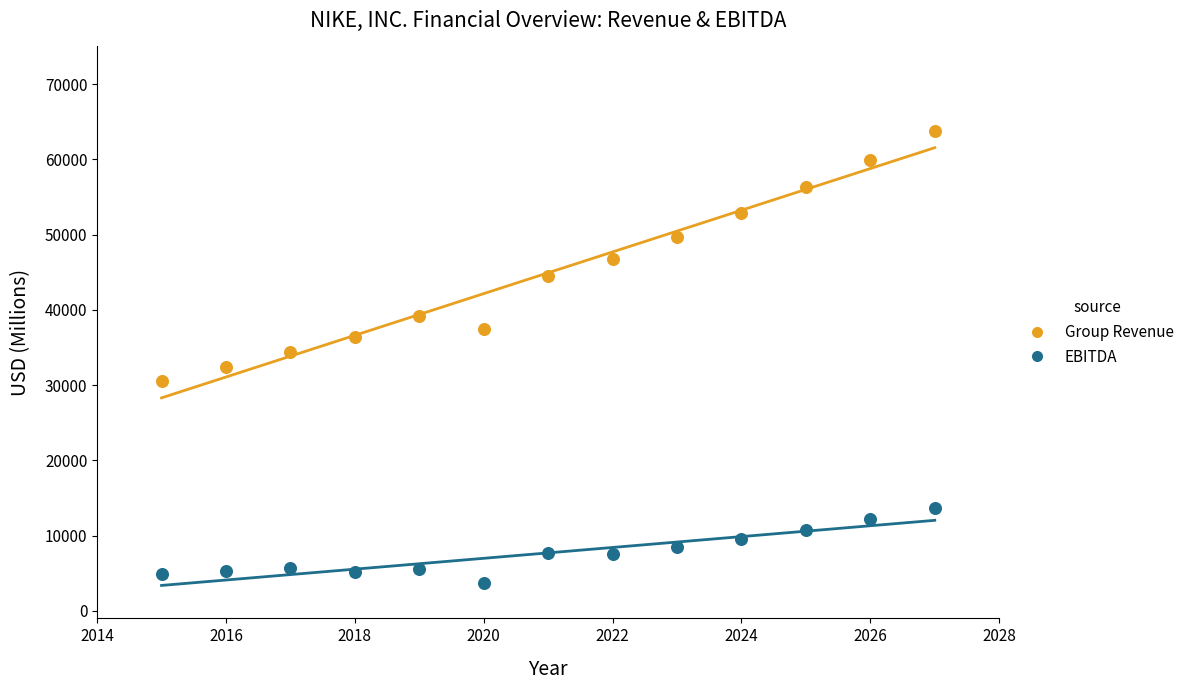

Which series reaches the minimum Y coordinate?

EBITDA